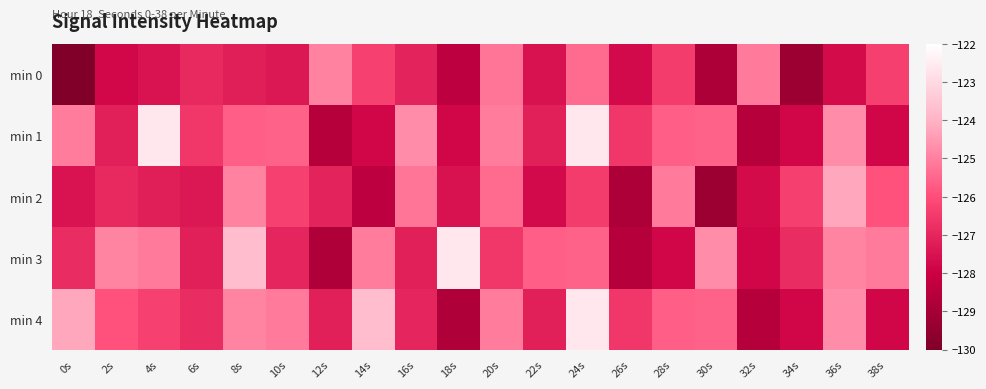

At which category is the sum across all series the highest?

24s